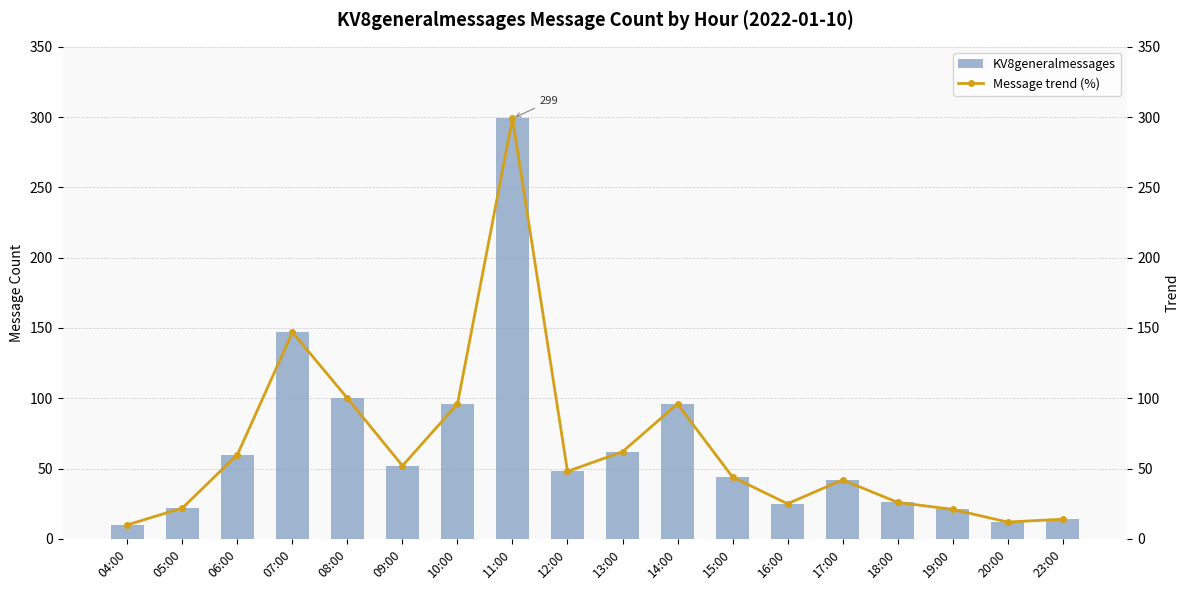

List the series in order of their peak value, highest first.

KV8generalmessages, Message trend (%)